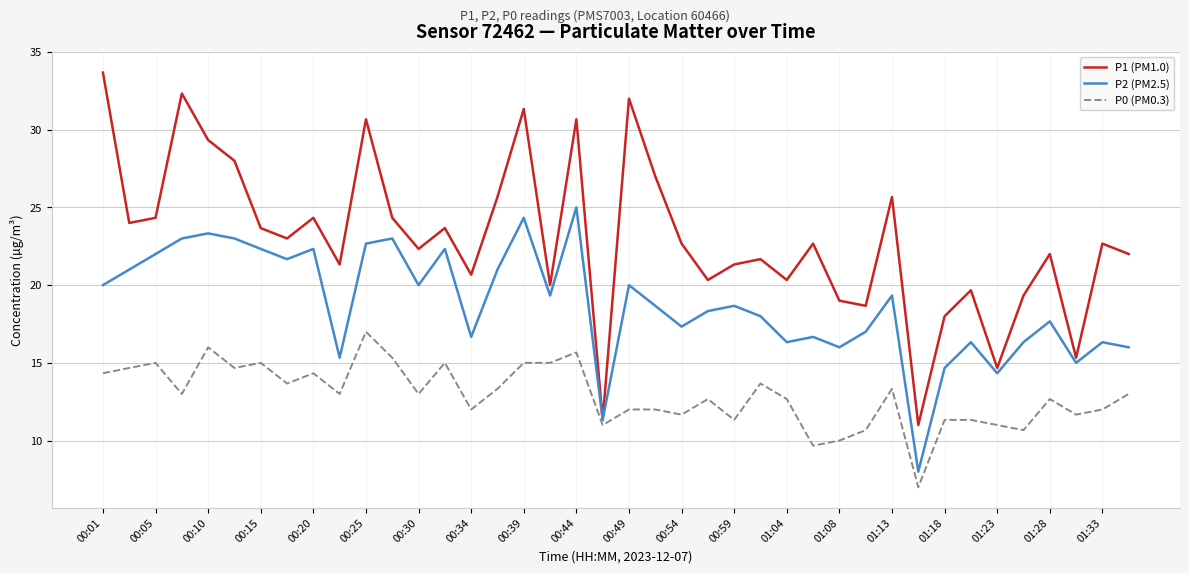

Which series has the largest range (max minus min)?

P1 (PM1.0)